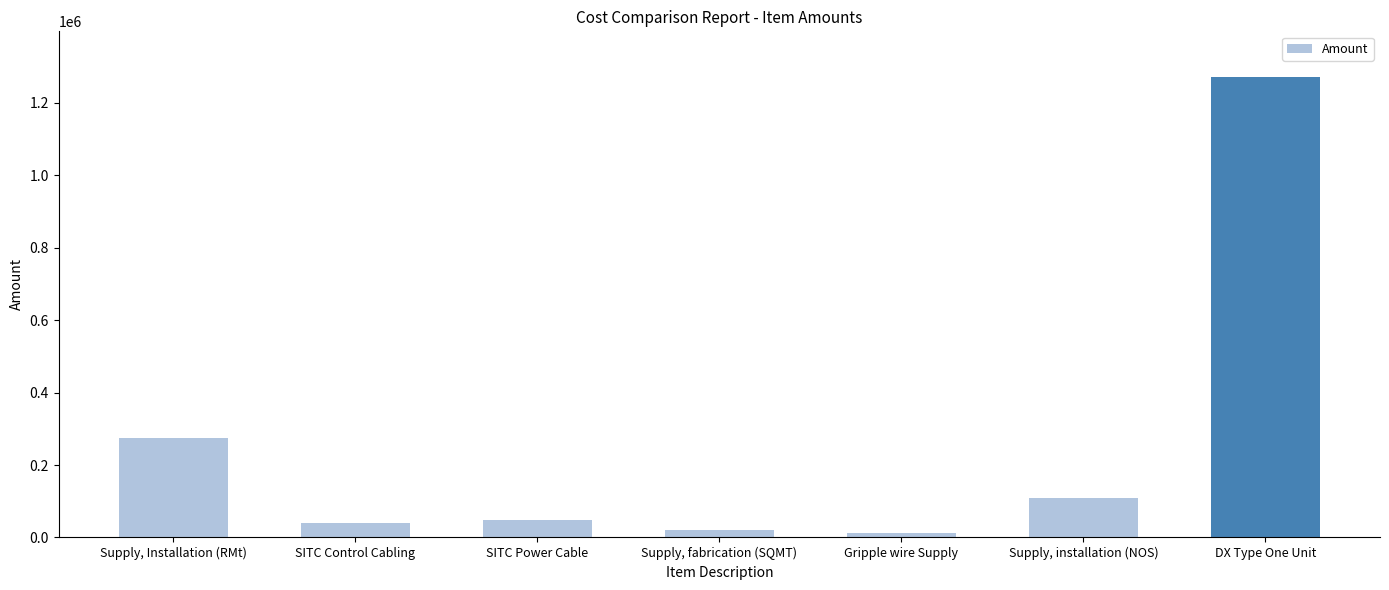

At which category does the chart reach its peak across all series?

DX Type One Unit